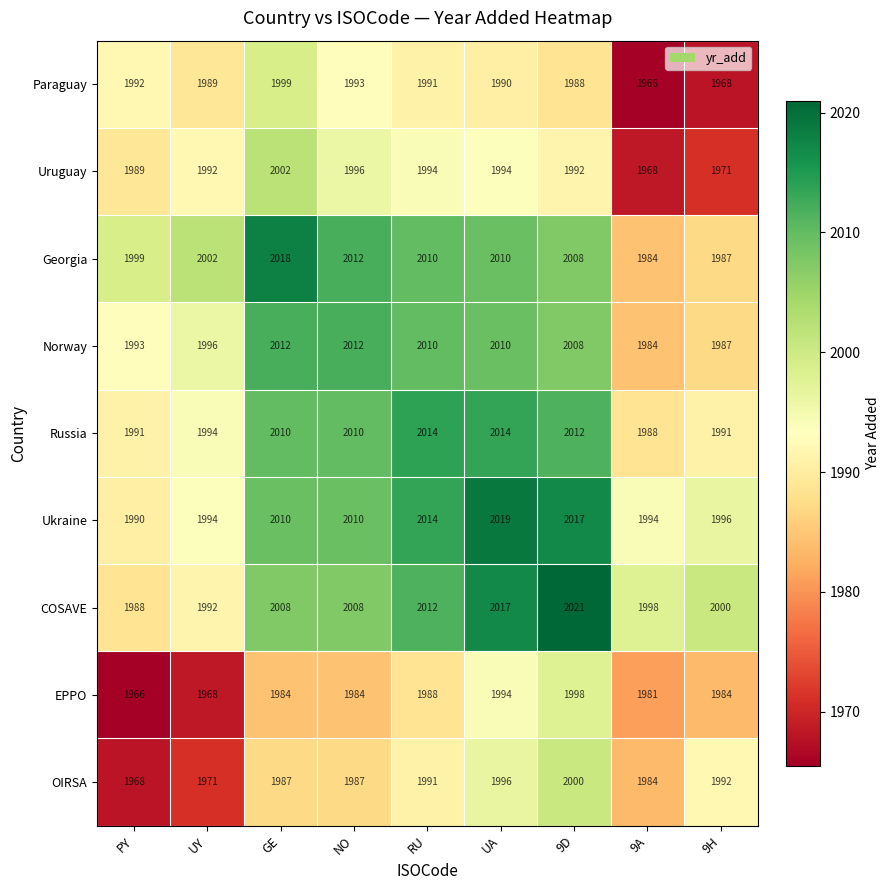

What is the difference between the highest and lowest values at NO?

28